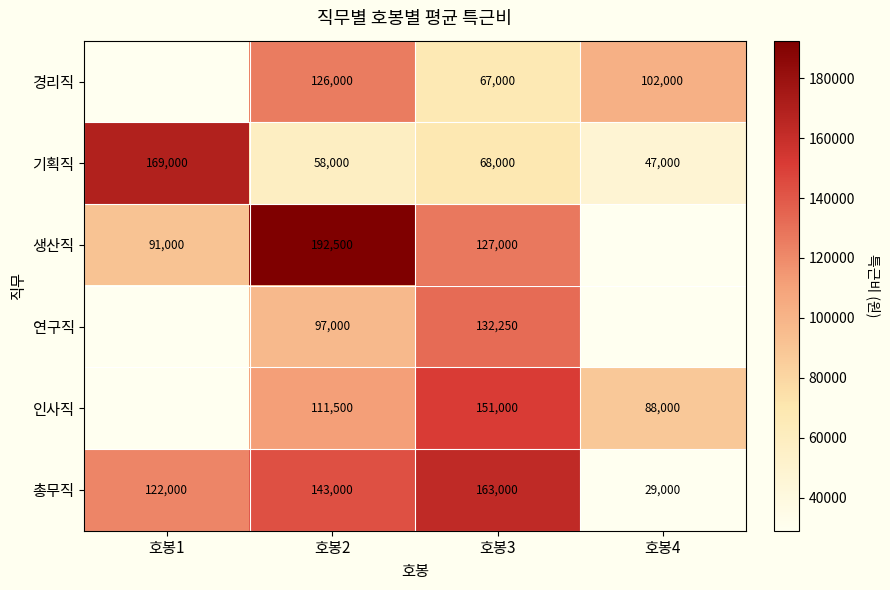

At 호봉2, list the series in order from smallest to largest.

기획직, 연구직, 인사직, 경리직, 총무직, 생산직